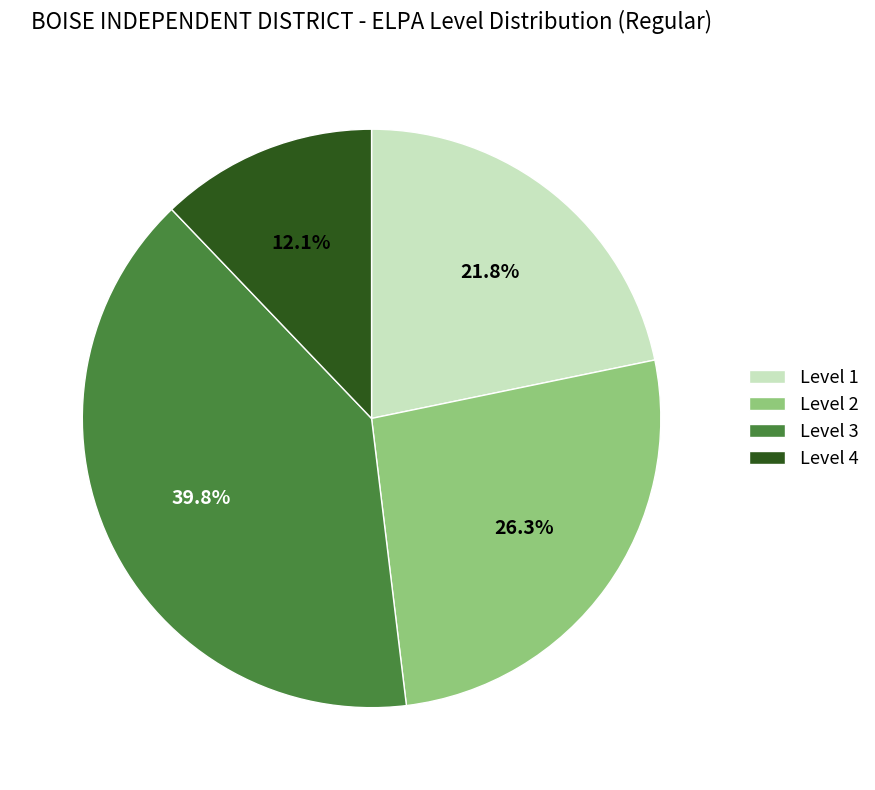

To the nearest percent, what is the difference between the largest and smallest slice percentages?

28%